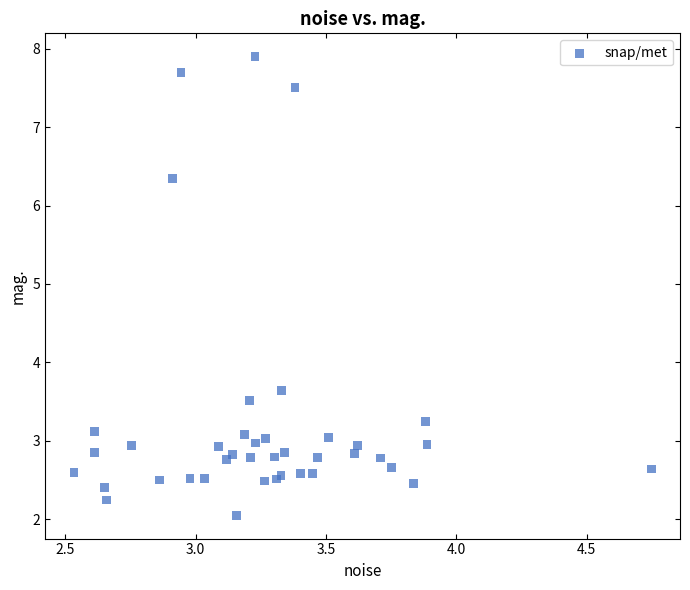

What Y value in the scatter plot is closest to 4?

3.6